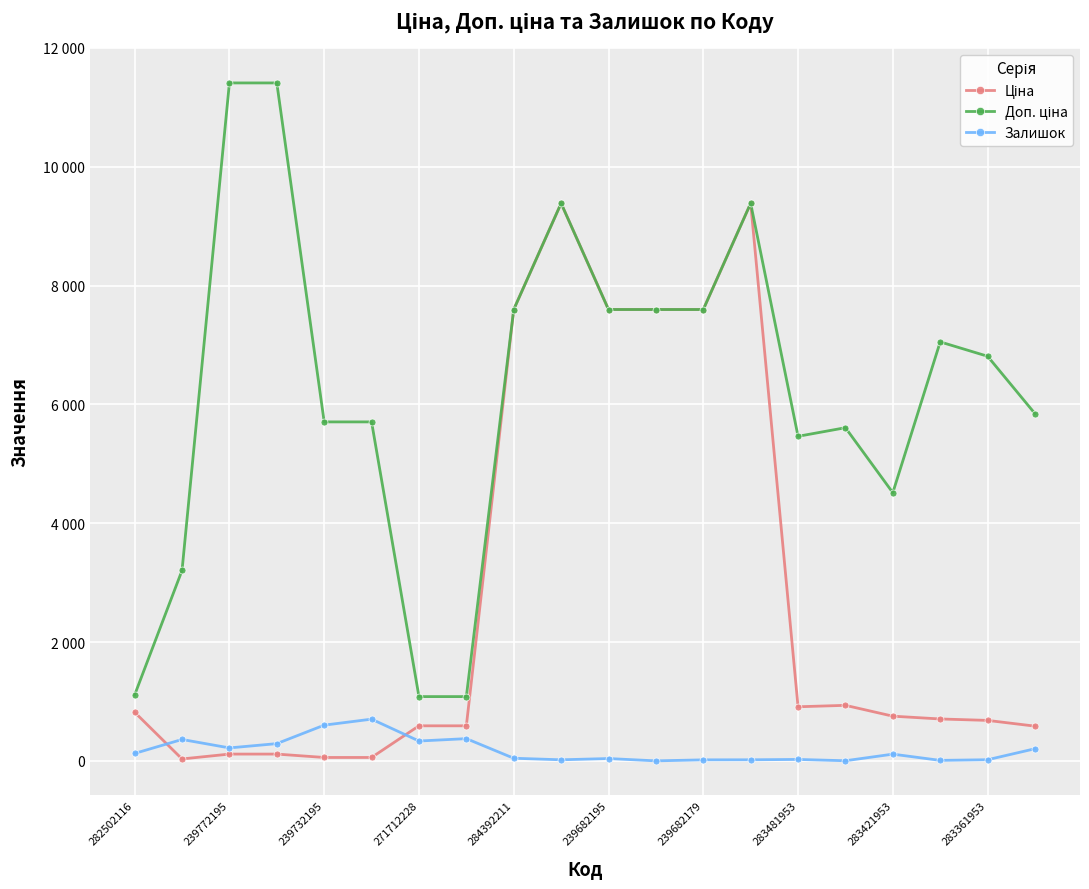

What are all the series names shown in the legend?

Ціна, Доп. ціна, Залишок